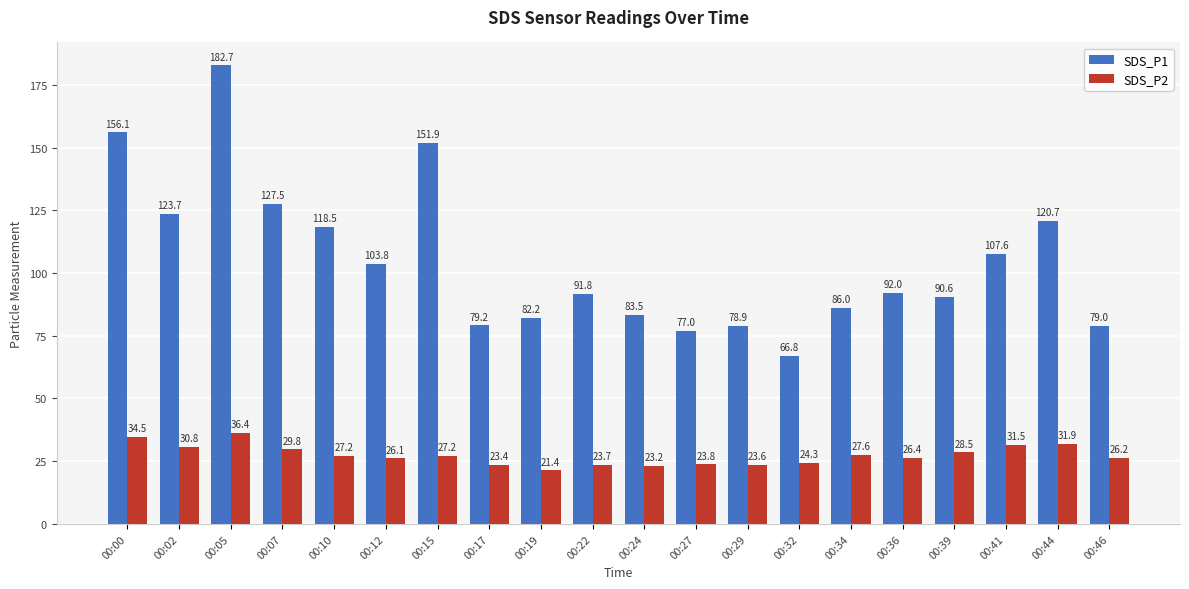

Rank the series at 00:10 from lowest to highest value.

SDS_P2, SDS_P1